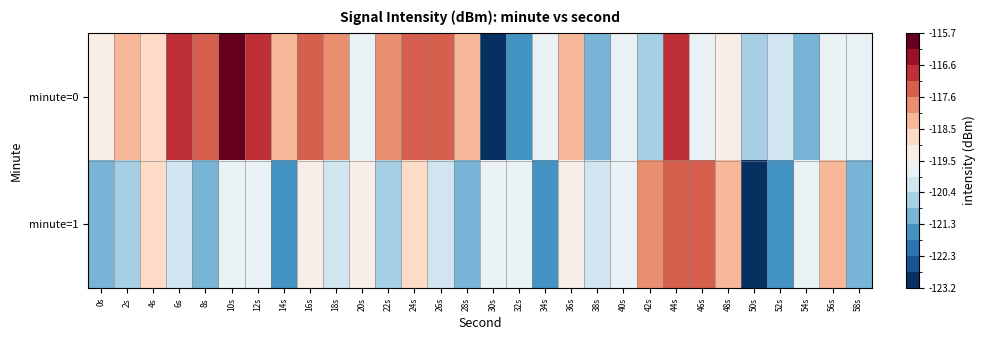

Reading right to left, transcribe all the data shown in this chart.

minute=0: 58s=-119.6	56s=-119.8	54s=-121.1	52s=-120.1	50s=-120.7	48s=-119.3	46s=-119.6	44s=-116.8	42s=-120.8	40s=-119.6	38s=-121.1	36s=-118.1	34s=-119.6	32s=-121.7	30s=-123.2	28s=-118.1	26s=-117.6	24s=-117.2	22s=-117.8	20s=-119.6	18s=-117.6	16s=-117.2	14s=-118.1	12s=-117.0	10s=-115.7	8s=-117.4	6s=-117.0	4s=-118.9	2s=-118.3	0s=-119.4
minute=1: 58s=-121.1	56s=-118.1	54s=-119.6	52s=-121.7	50s=-123.2	48s=-118.1	46s=-117.6	44s=-117.2	42s=-117.8	40s=-119.6	38s=-119.9	36s=-119.3	34s=-121.8	32s=-119.7	30s=-119.7	28s=-121.0	26s=-120.1	24s=-118.9	22s=-120.8	20s=-119.4	18s=-119.9	16s=-119.3	14s=-121.8	12s=-119.7	10s=-119.7	8s=-121.0	6s=-120.1	4s=-118.9	2s=-120.8	0s=-121.1